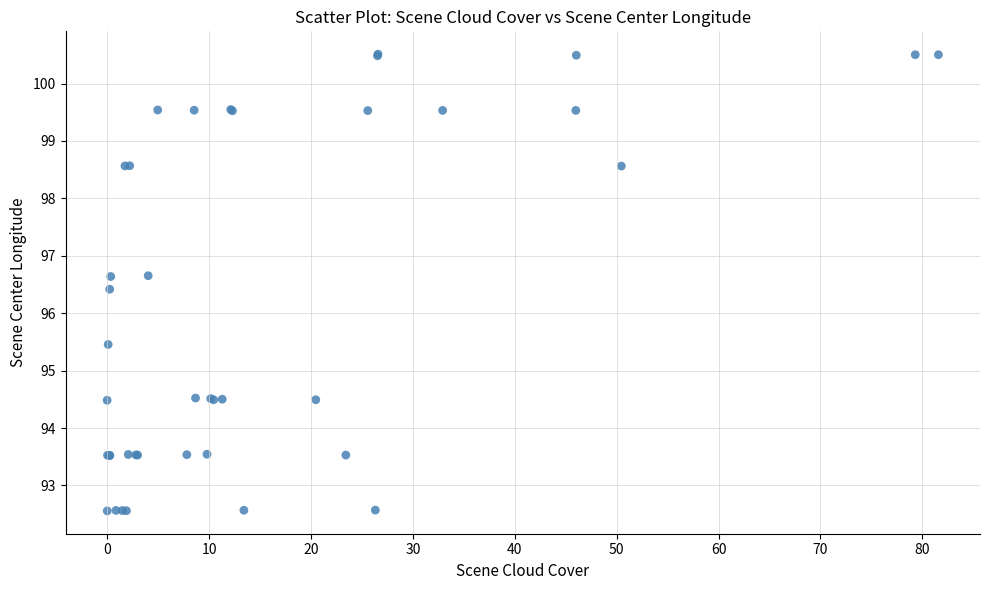

What Y value in the scatter plot is closest to 96?

96.4